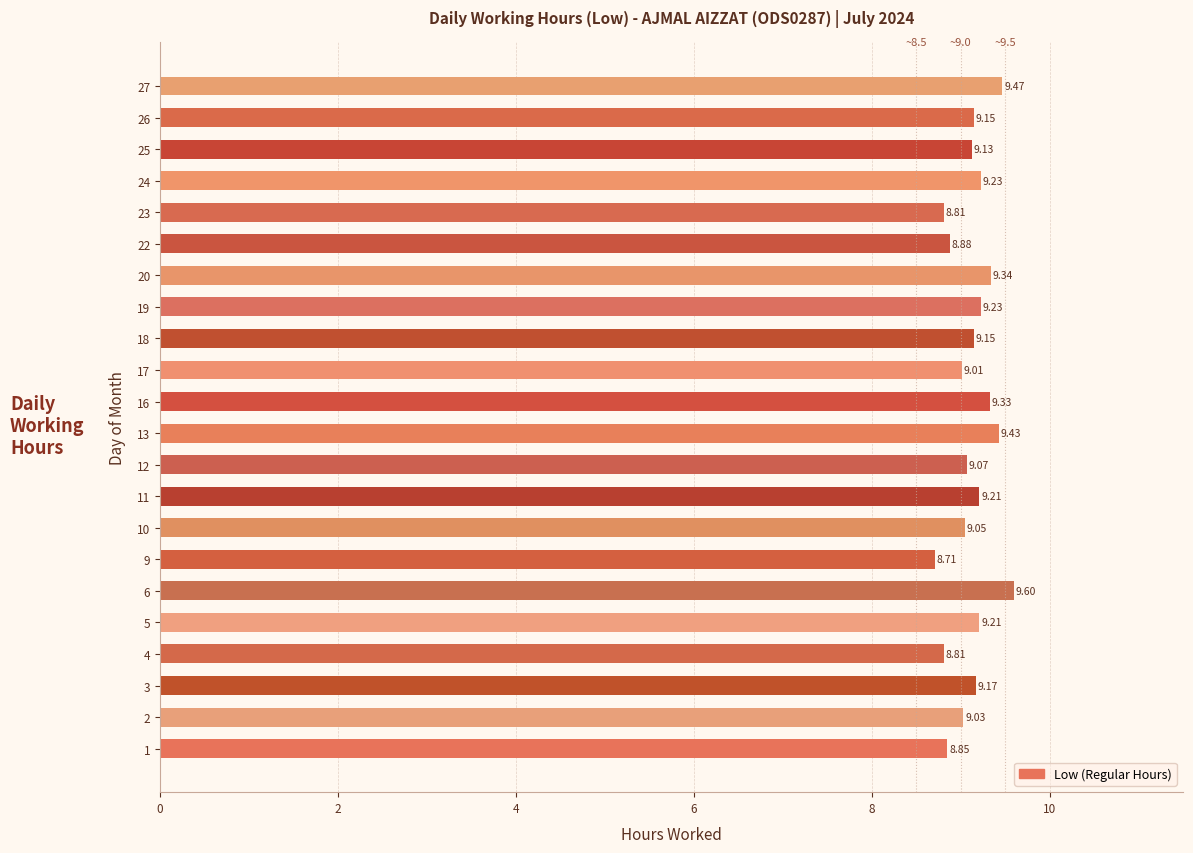

Which category has the highest value across all series?

6